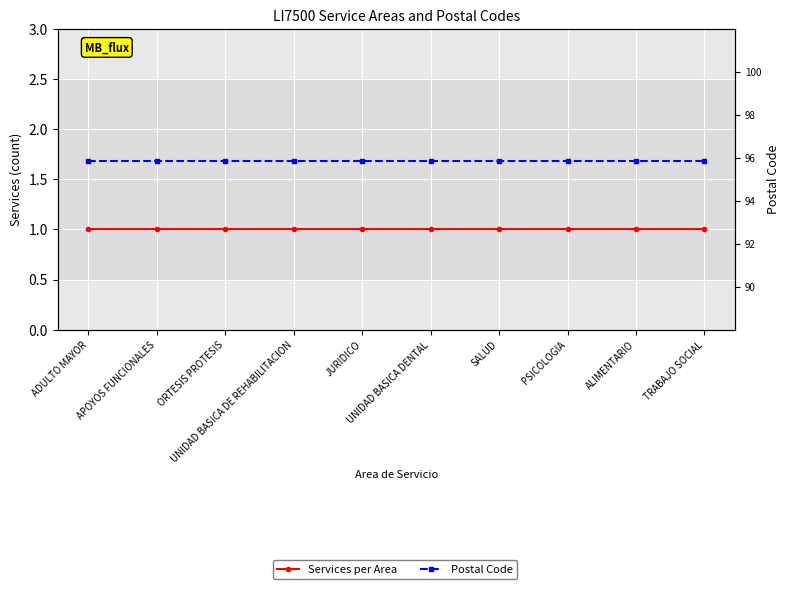

Rank the series by their maximum value, from lowest to highest.

Services per Area, Postal Code